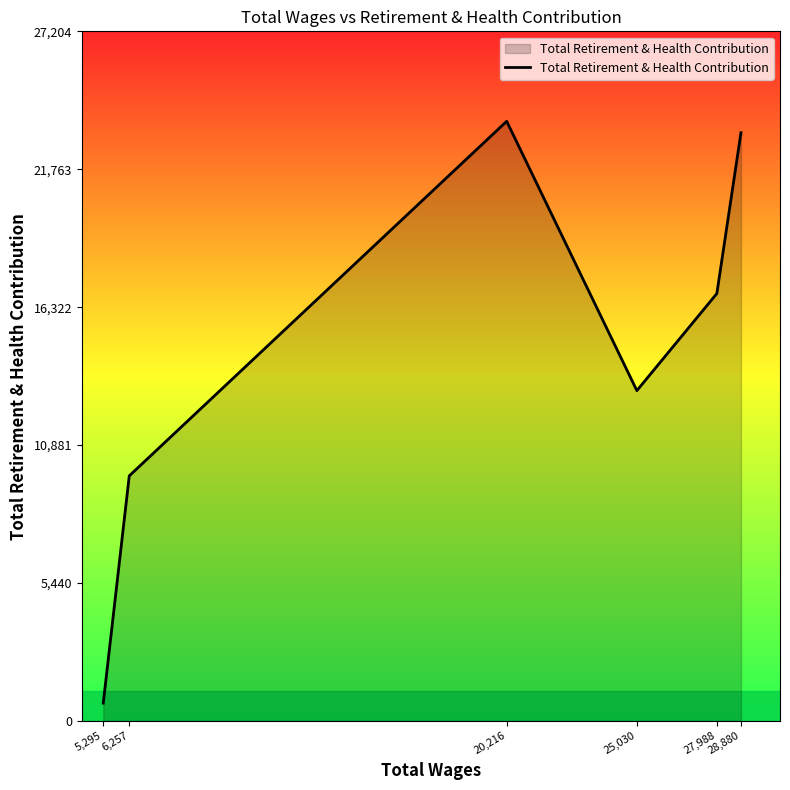

Count the number of categories in the chart.

6